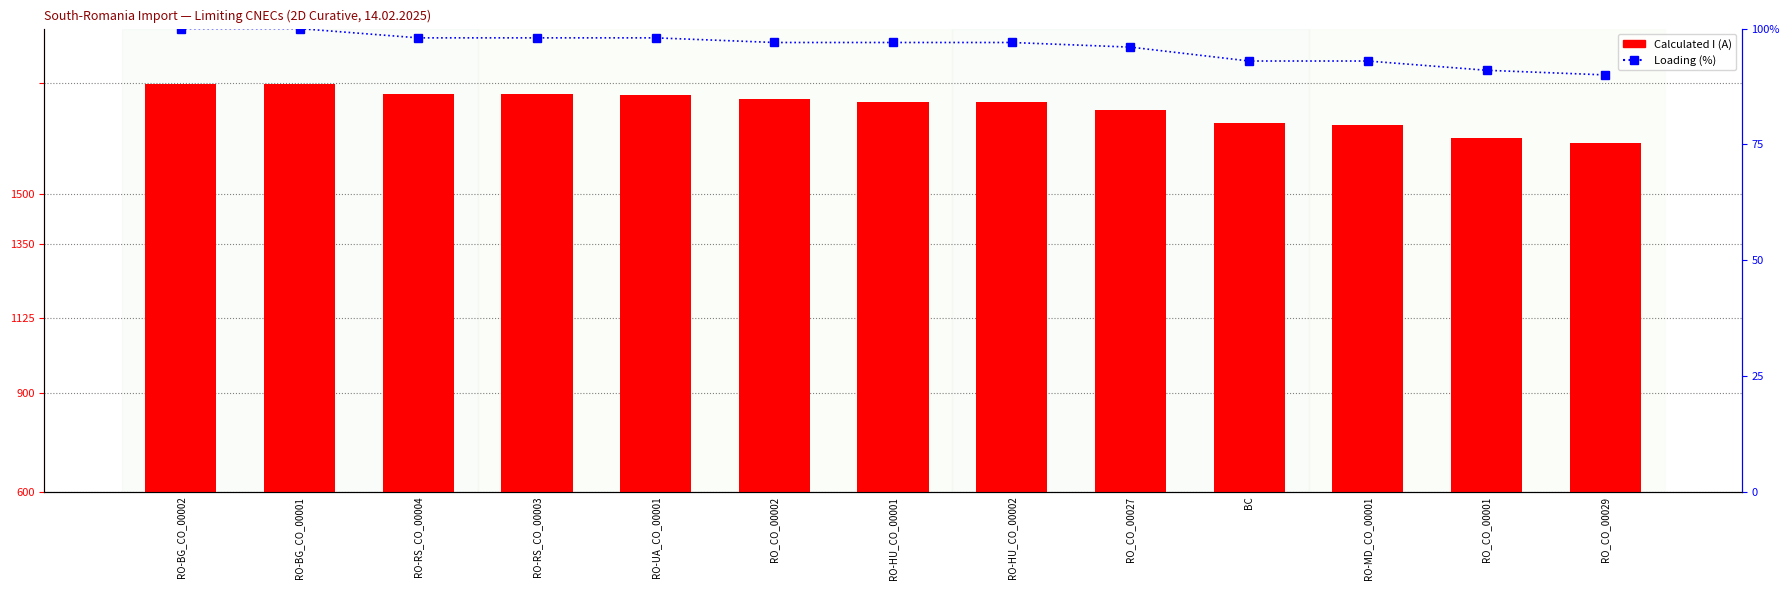

List the series in order of their peak value, highest first.

Calculated I (A), Loading (%)